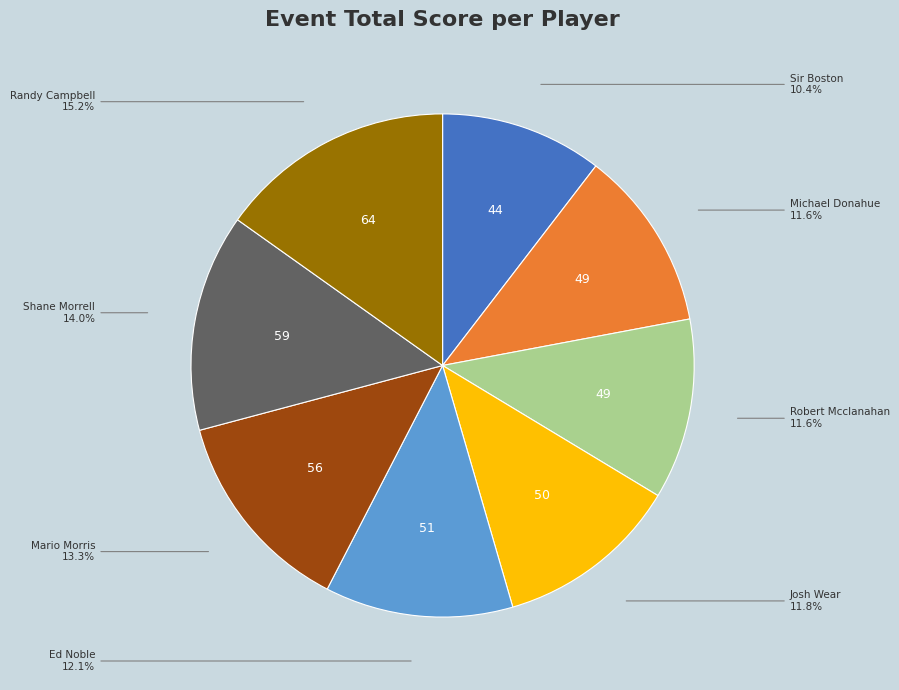

Is there any slice that represents more than half of the pie?

No